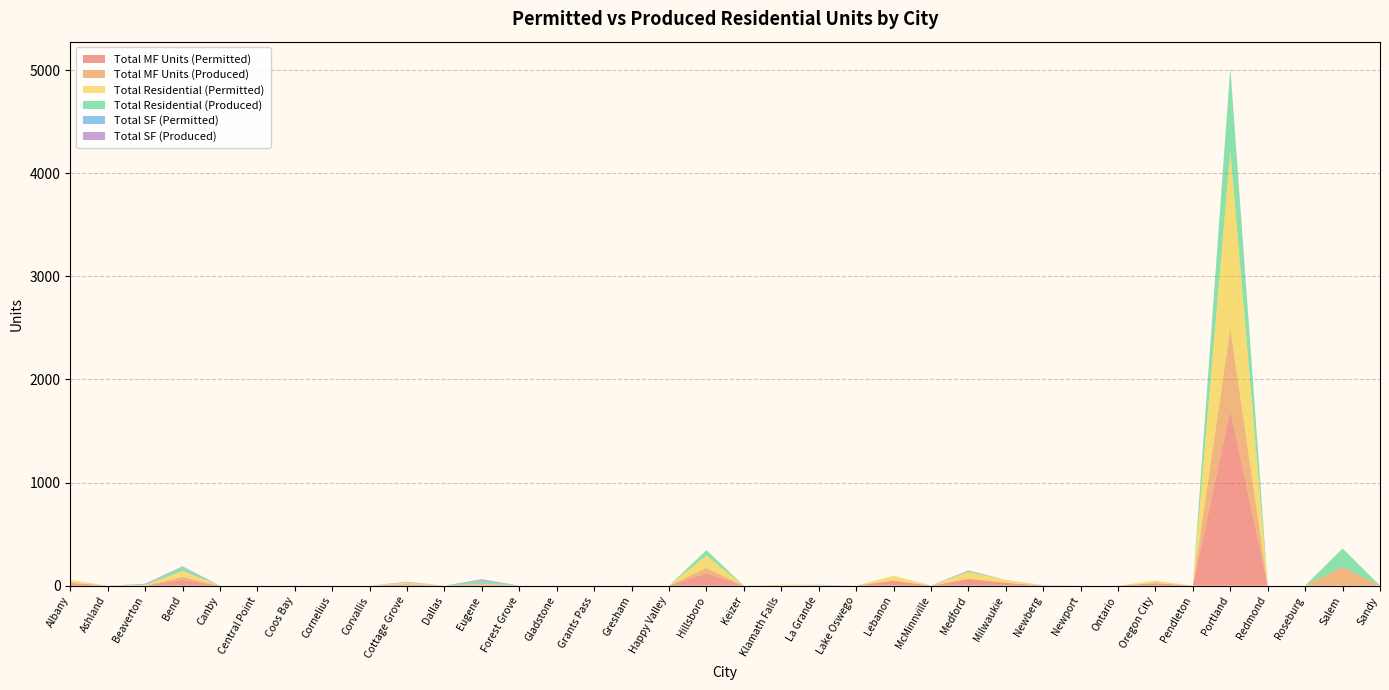

Reading left to right, extract all data points from this chart.

Total MF Units (Permitted): Albany=27	Ashland=0	Beaverton=0	Bend=56	Canby=0	Central Point=0	Coos Bay=0	Cornelius=0	Corvallis=0	Cottage Grove=12	Dallas=0	Eugene=0	Forest Grove=0	Gladstone=0	Grants Pass=0	Gresham=0	Happy Valley=0	Hillsboro=120	Keizer=0	Klamath Falls=0	La Grande=0	Lake Oswego=0	Lebanon=48	McMinnville=0	Medford=64	Milwaukie=28	Newberg=0	Newport=0	Ontario=0	Oregon City=24	Pendleton=0	Portland=1700	Redmond=0	Roseburg=0	Salem=0	Sandy=0
Total MF Units (Produced): Albany=0	Ashland=0	Beaverton=0	Bend=29	Canby=0	Central Point=0	Coos Bay=0	Cornelius=0	Corvallis=0	Cottage Grove=0	Dallas=0	Eugene=14	Forest Grove=0	Gladstone=0	Grants Pass=0	Gresham=0	Happy Valley=0	Hillsboro=52	Keizer=0	Klamath Falls=0	La Grande=0	Lake Oswego=0	Lebanon=0	McMinnville=0	Medford=4	Milwaukie=0	Newberg=0	Newport=0	Ontario=0	Oregon City=0	Pendleton=0	Portland=800	Redmond=0	Roseburg=0	Salem=180	Sandy=0
Total Residential (Permitted): Albany=27	Ashland=0	Beaverton=6	Bend=58	Canby=0	Central Point=0	Coos Bay=0	Cornelius=0	Corvallis=0	Cottage Grove=19	Dallas=0	Eugene=3	Forest Grove=0	Gladstone=0	Grants Pass=0	Gresham=0	Happy Valley=0	Hillsboro=120	Keizer=0	Klamath Falls=8	La Grande=2	Lake Oswego=0	Lebanon=48	McMinnville=0	Medford=64	Milwaukie=28	Newberg=1	Newport=0	Ontario=0	Oregon City=24	Pendleton=0	Portland=1712	Redmond=0	Roseburg=0	Salem=0	Sandy=0
Total Residential (Produced): Albany=0	Ashland=0	Beaverton=3	Bend=36	Canby=0	Central Point=0	Coos Bay=0	Cornelius=0	Corvallis=0	Cottage Grove=0	Dallas=0	Eugene=28	Forest Grove=0	Gladstone=0	Grants Pass=0	Gresham=0	Happy Valley=0	Hillsboro=52	Keizer=0	Klamath Falls=0	La Grande=2	Lake Oswego=0	Lebanon=0	McMinnville=2	Medford=10	Milwaukie=0	Newberg=1	Newport=0	Ontario=0	Oregon City=0	Pendleton=0	Portland=800	Redmond=0	Roseburg=0	Salem=180	Sandy=0
Total SF (Permitted): Albany=0	Ashland=0	Beaverton=6	Bend=2	Canby=0	Central Point=0	Coos Bay=0	Cornelius=0	Corvallis=0	Cottage Grove=7	Dallas=0	Eugene=3	Forest Grove=0	Gladstone=0	Grants Pass=0	Gresham=0	Happy Valley=0	Hillsboro=0	Keizer=0	Klamath Falls=0	La Grande=2	Lake Oswego=0	Lebanon=0	McMinnville=0	Medford=0	Milwaukie=0	Newberg=1	Newport=0	Ontario=0	Oregon City=0	Pendleton=0	Portland=12	Redmond=0	Roseburg=0	Salem=0	Sandy=0
Total SF (Produced): Albany=0	Ashland=0	Beaverton=3	Bend=7	Canby=0	Central Point=0	Coos Bay=0	Cornelius=0	Corvallis=0	Cottage Grove=0	Dallas=0	Eugene=14	Forest Grove=0	Gladstone=0	Grants Pass=0	Gresham=0	Happy Valley=0	Hillsboro=0	Keizer=0	Klamath Falls=0	La Grande=2	Lake Oswego=0	Lebanon=0	McMinnville=0	Medford=6	Milwaukie=0	Newberg=1	Newport=0	Ontario=0	Oregon City=0	Pendleton=0	Portland=0	Redmond=0	Roseburg=0	Salem=0	Sandy=0